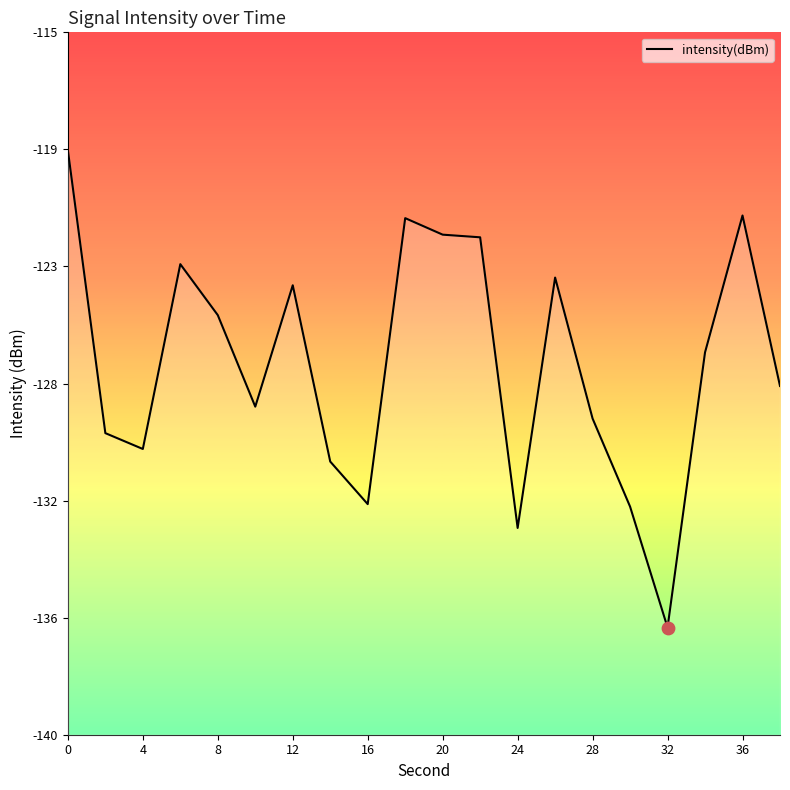

What is the change in value from 18 to 22?

-0.7